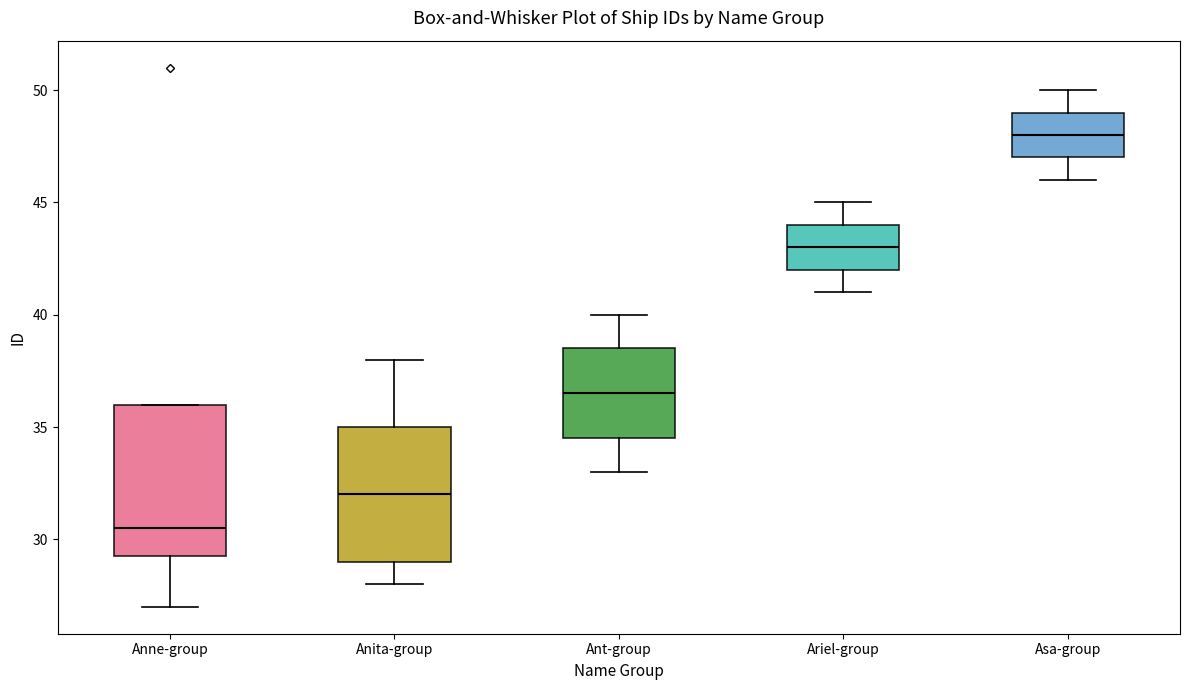

Where is the upper edge of the box for Anne-group on the y-axis? The values are not printed on the chart, so give them approximately, as read against the axis.

36.0